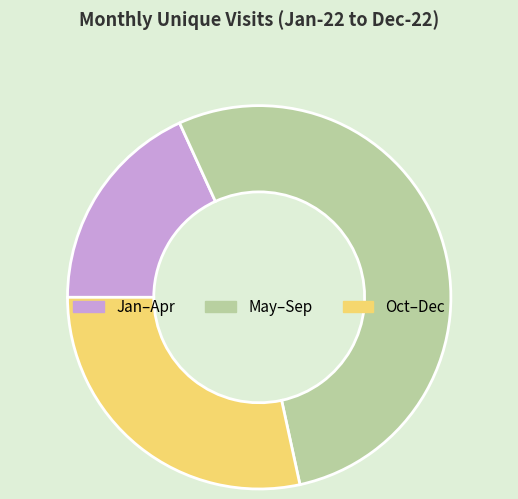

What is the smallest slice in the pie chart?

Jan–Apr